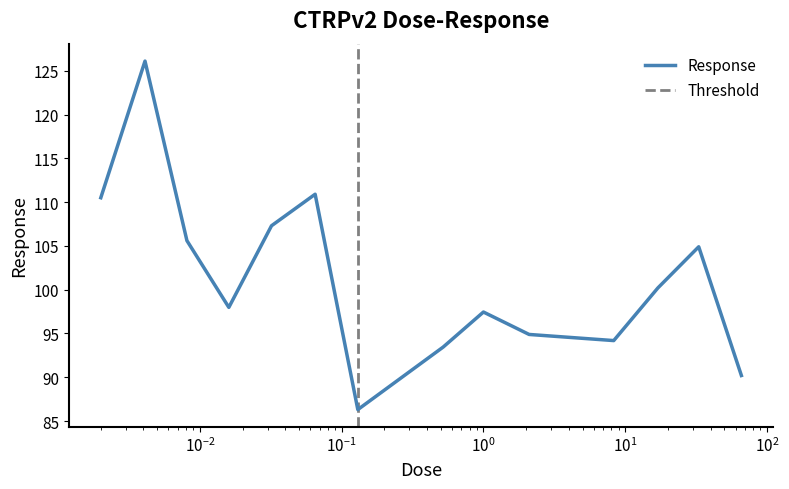

How many lines are shown in the chart?

1